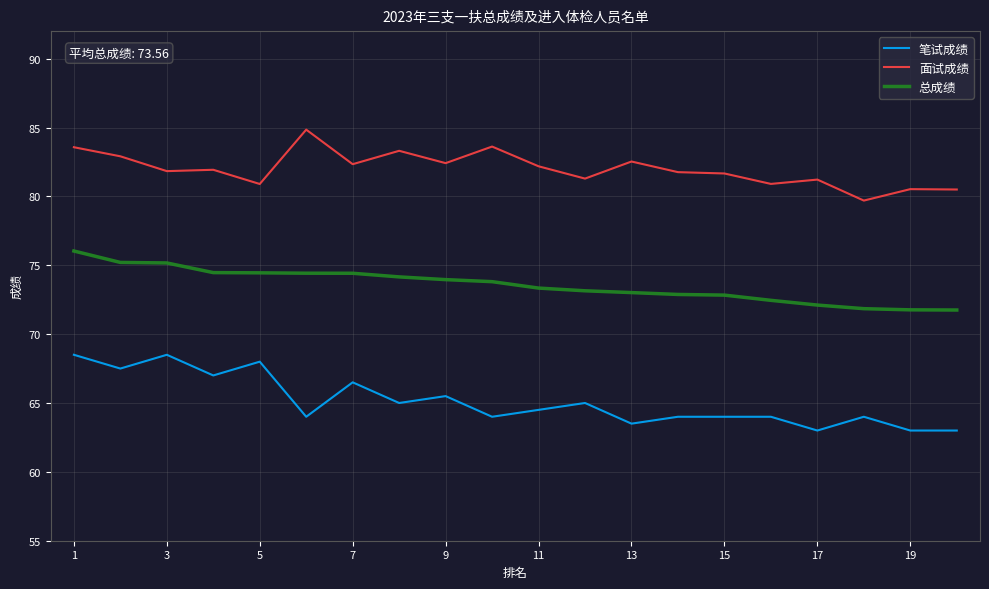

True or false: 笔试成绩 and 面试成绩 intersect in this chart.

False